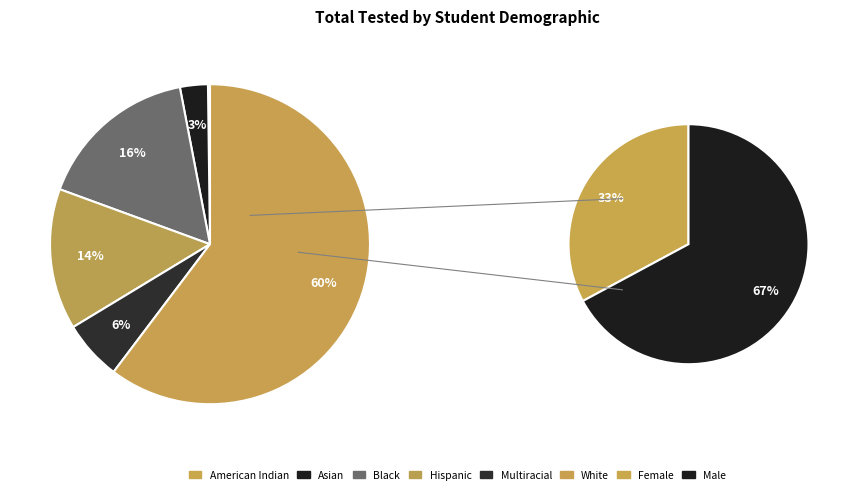

How many slices are in this pie chart?

8